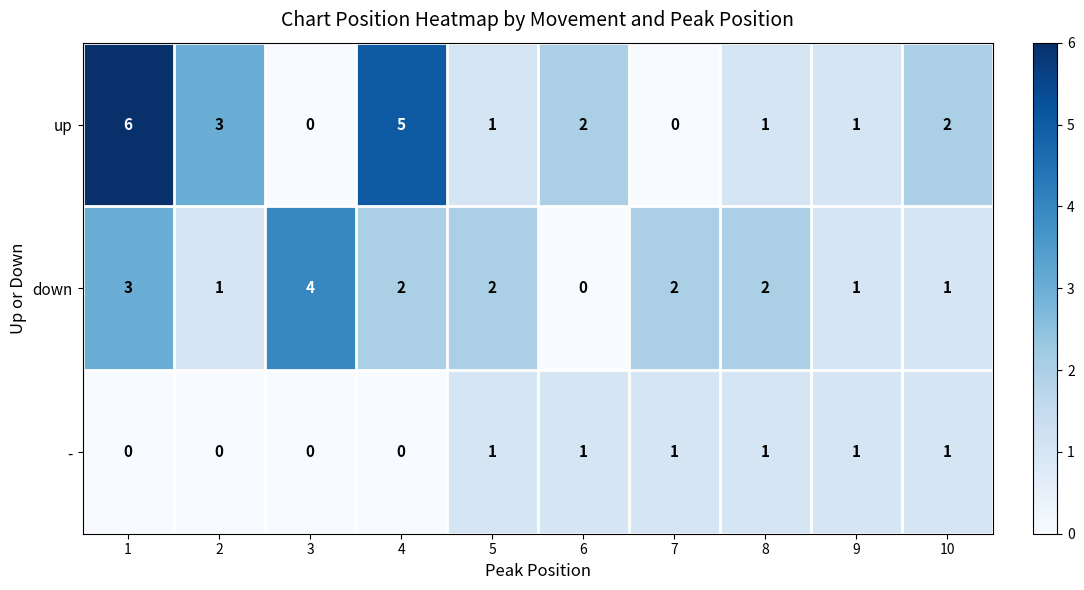

How many values in the - series are below 1?

4